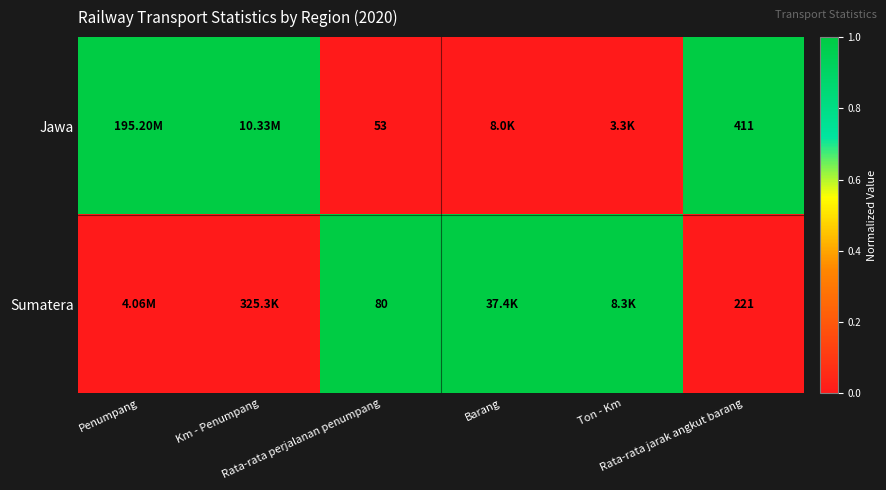

How many Jawa values are between 0 and 1?

6